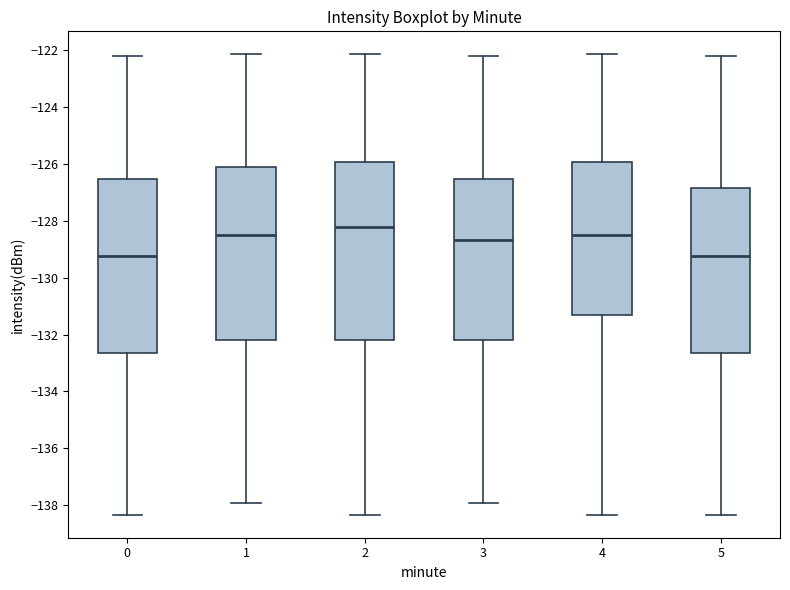

Where does the lower whisker of the box at x = 0 end on the y-axis? The values are not printed on the chart, so give them approximately, as read against the axis.

-138.4